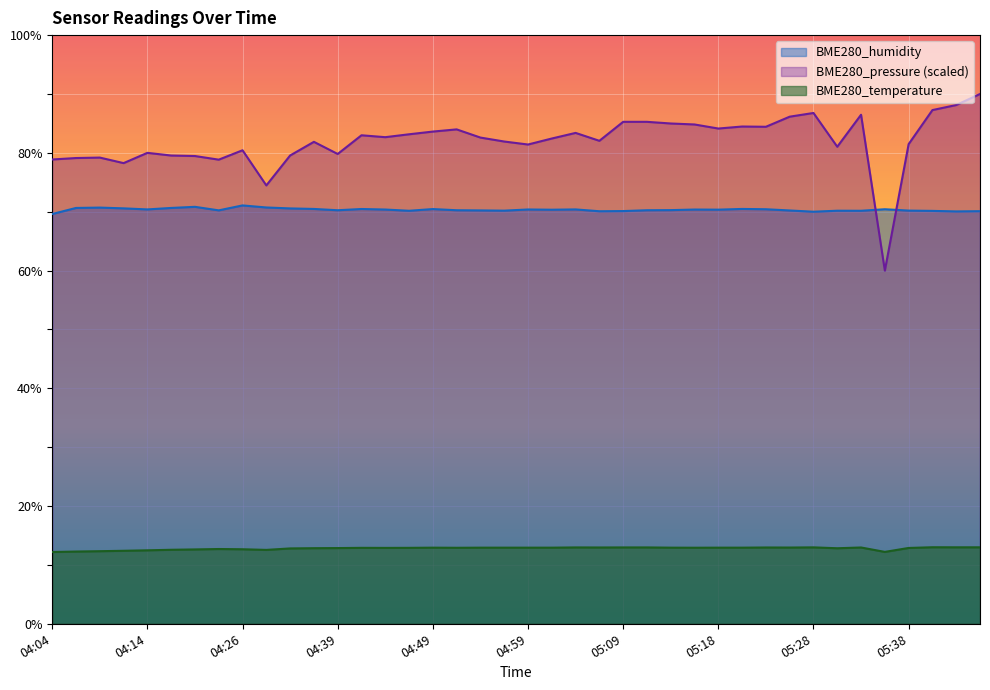

How many distinct data groups are displayed?

3